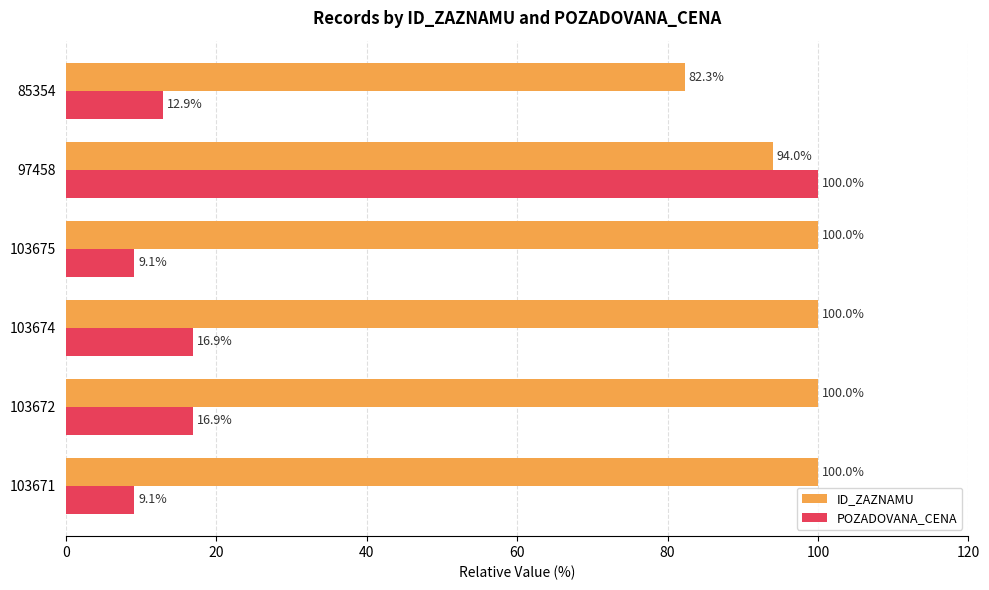

What is the difference between the POZADOVANA_CENA values at 103675 and 85354?

3.8